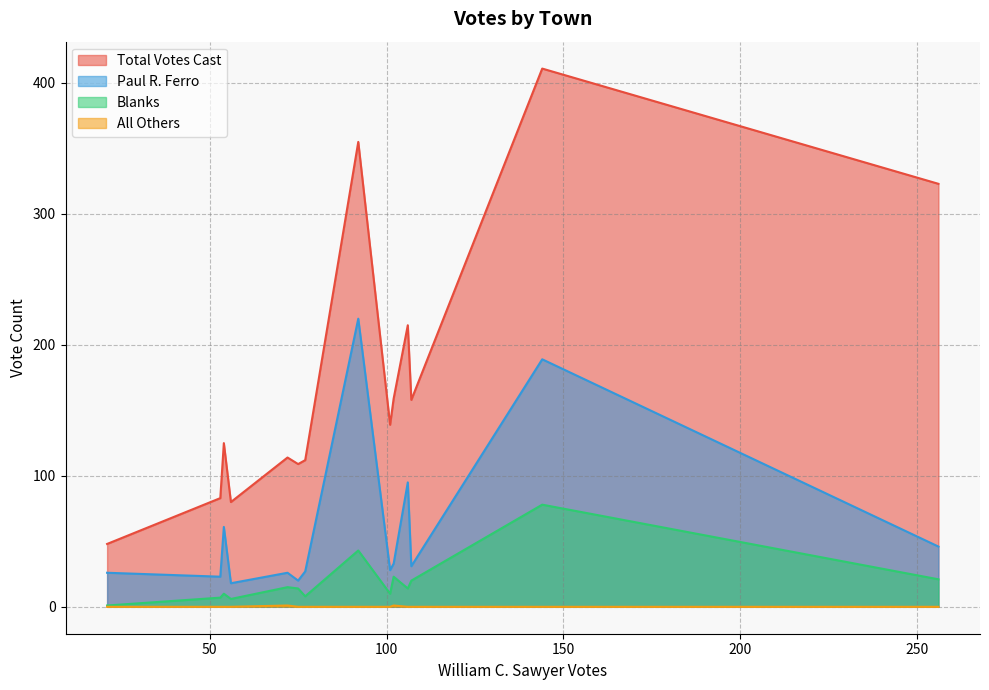

Which series changed the most between Littleton and Shirley?

Total Votes Cast